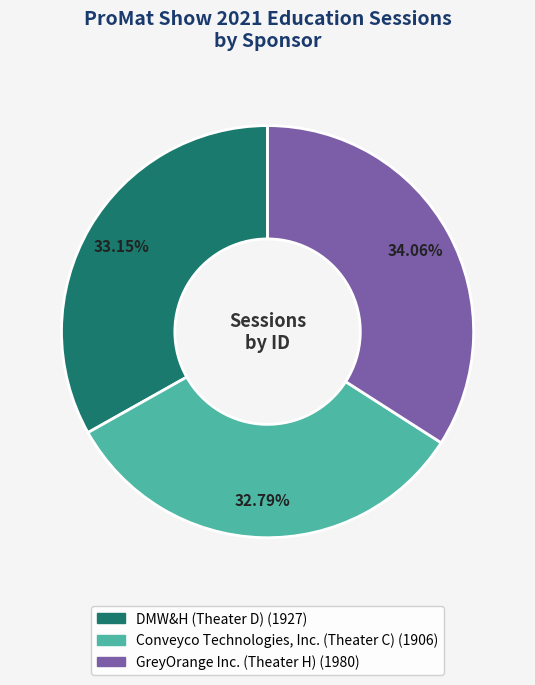

Which category has the biggest portion of the pie?

GreyOrange Inc. (Theater H)